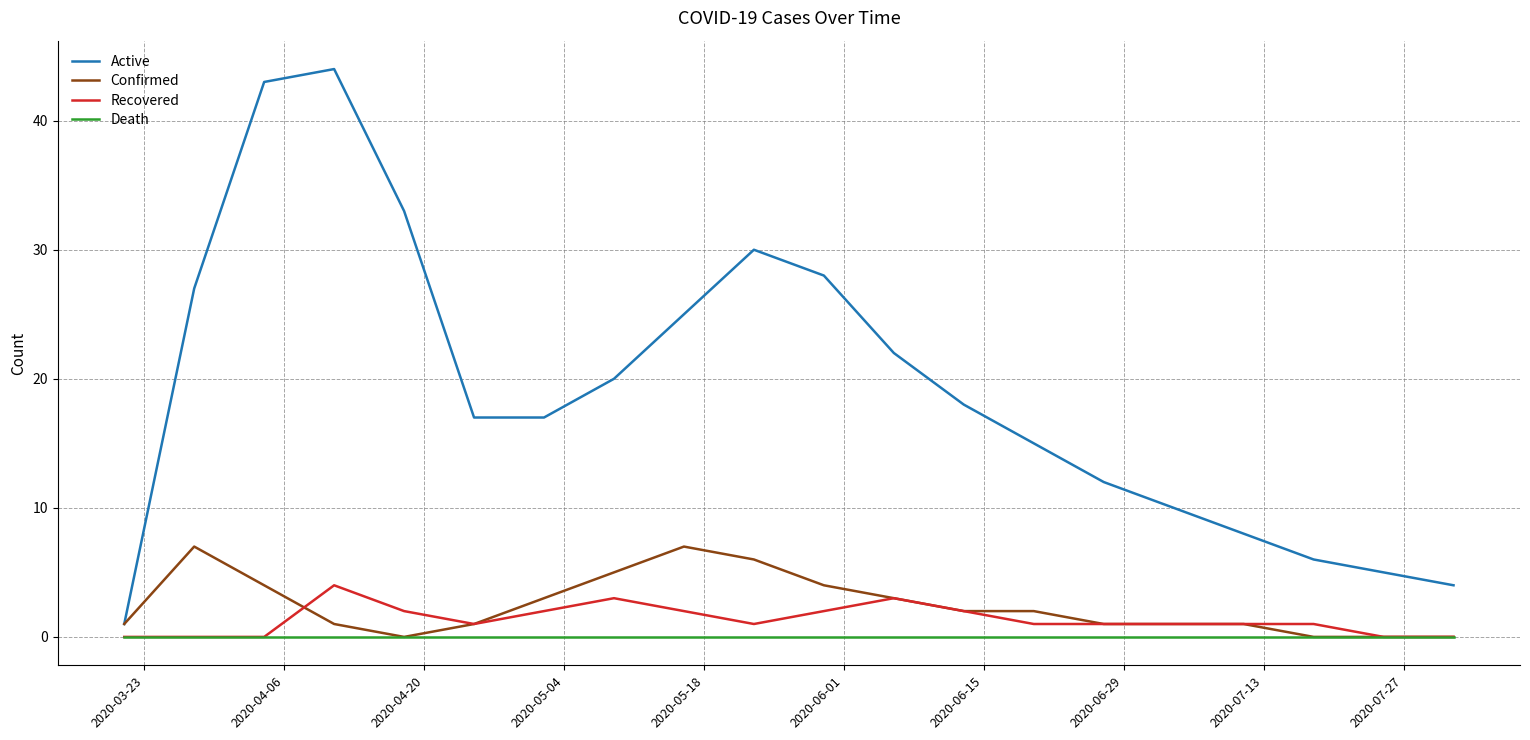

At how many categories does at least one series exceed 21?

8